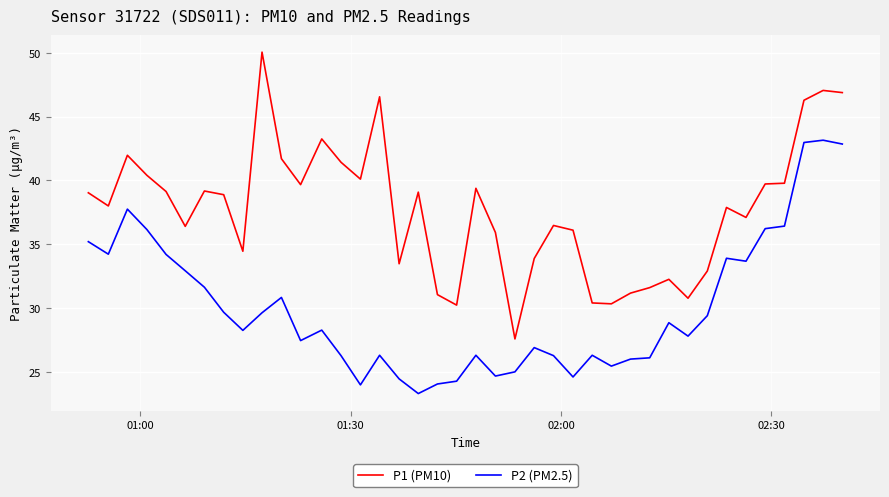

True or false: P1 (PM10) and P2 (PM2.5) cross at least once.

False